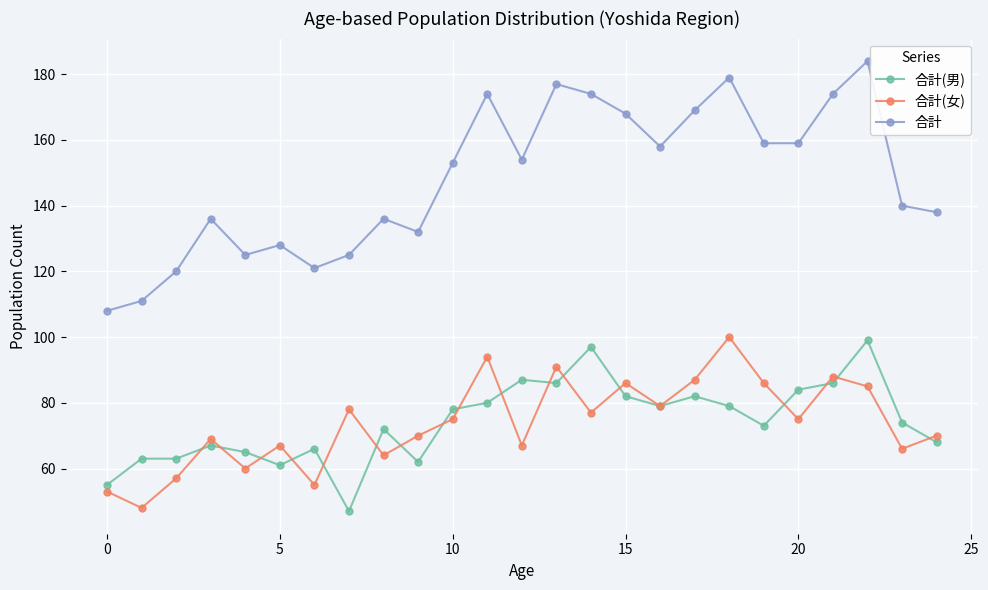

How many categories are shown in the chart?

25